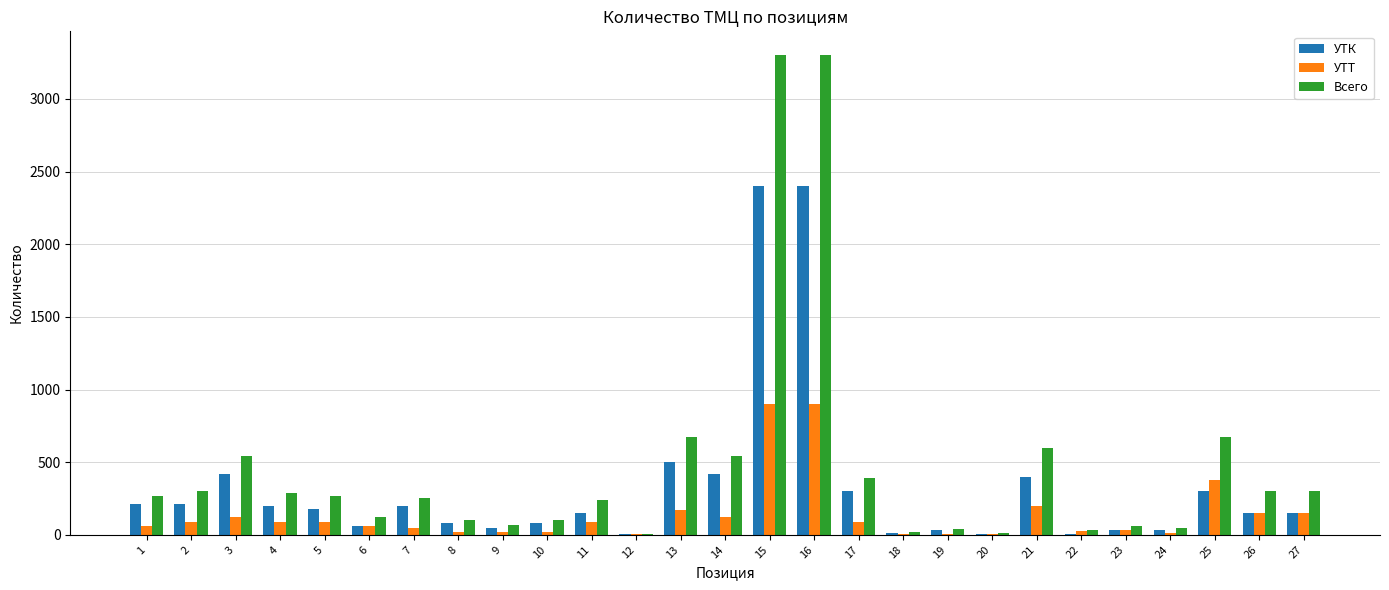

How many categories are shown in the chart?

27